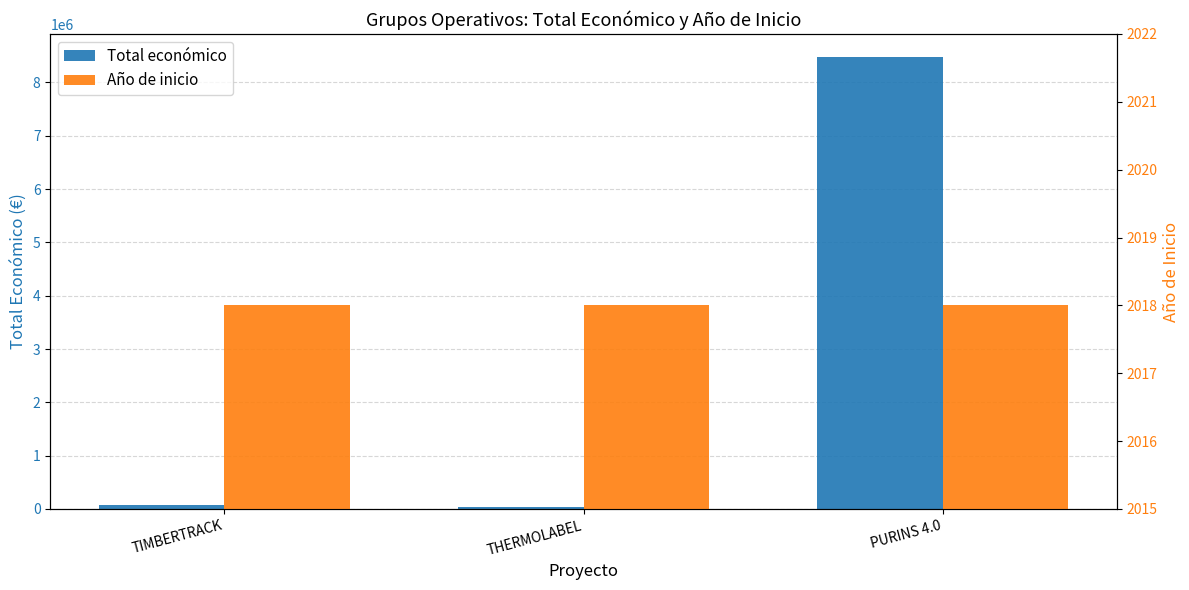

What is the maximum value for Año de inicio?

2018